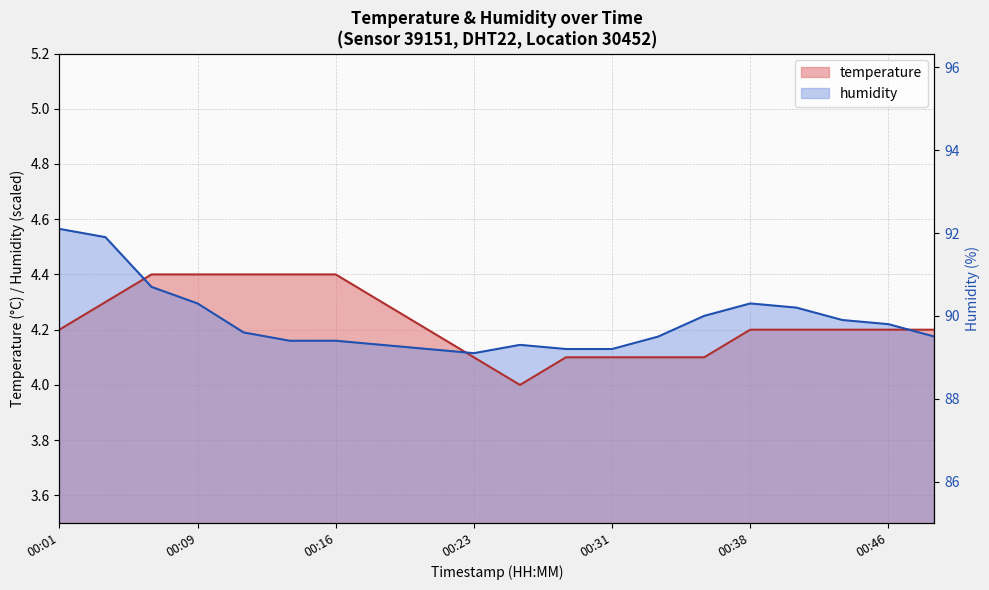

What is the total value across all series at 00:23?

8.2